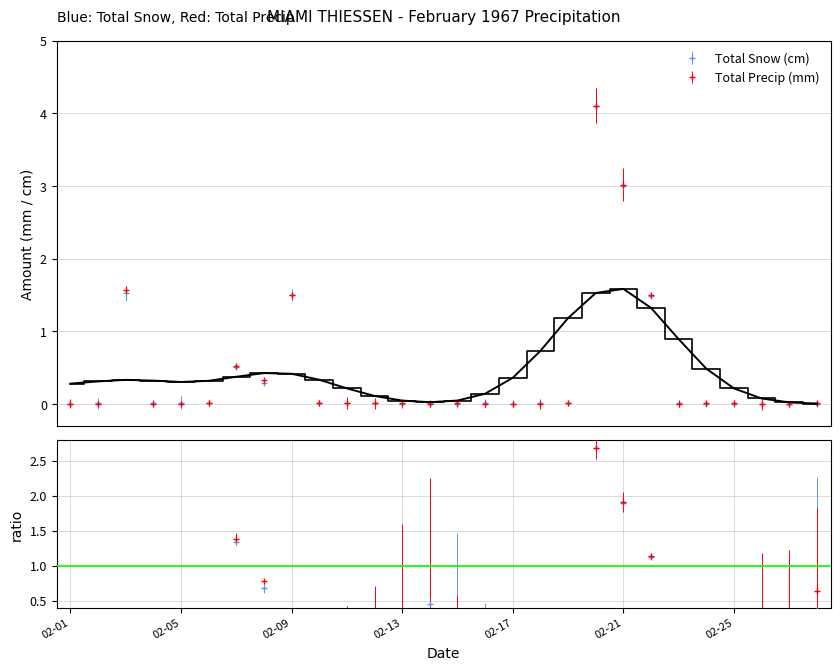

Does the chart display data point markers on the line(s)?

No